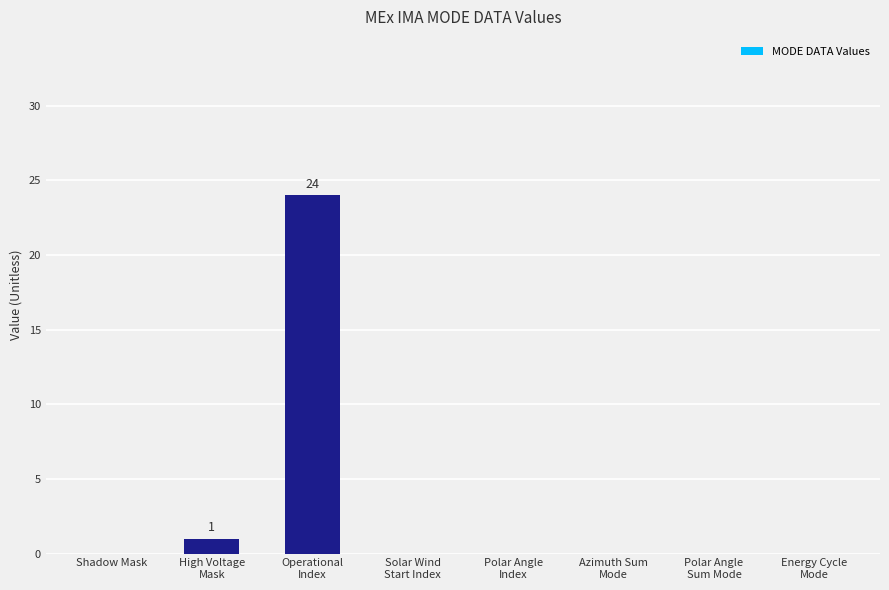

True or false: the data shows 0 at Energy Cycle
Mode.

True